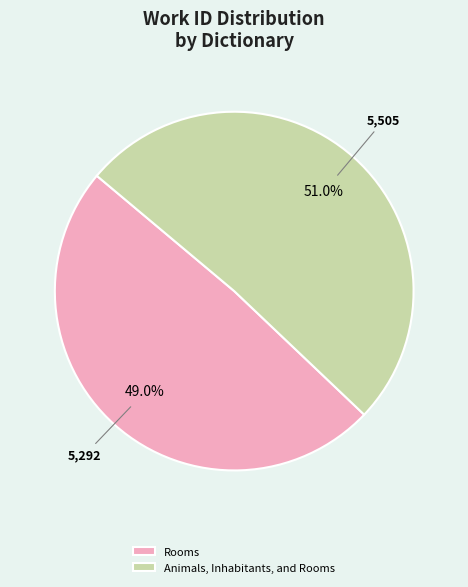

To the nearest percent, what is the average slice percentage?

50%